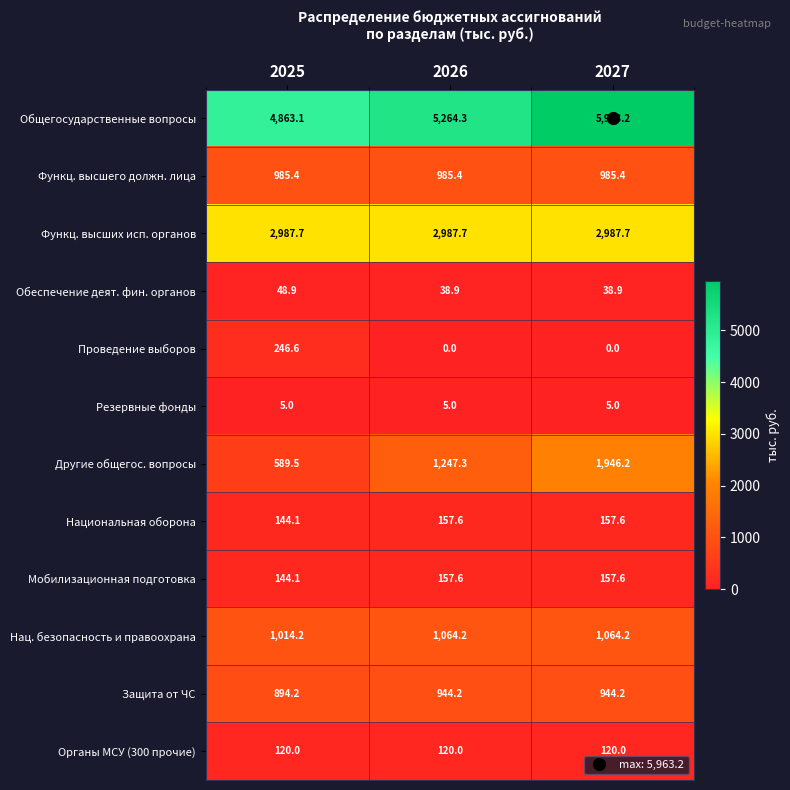

At which label is Другие общегос. вопросы closest to 1267?

2026